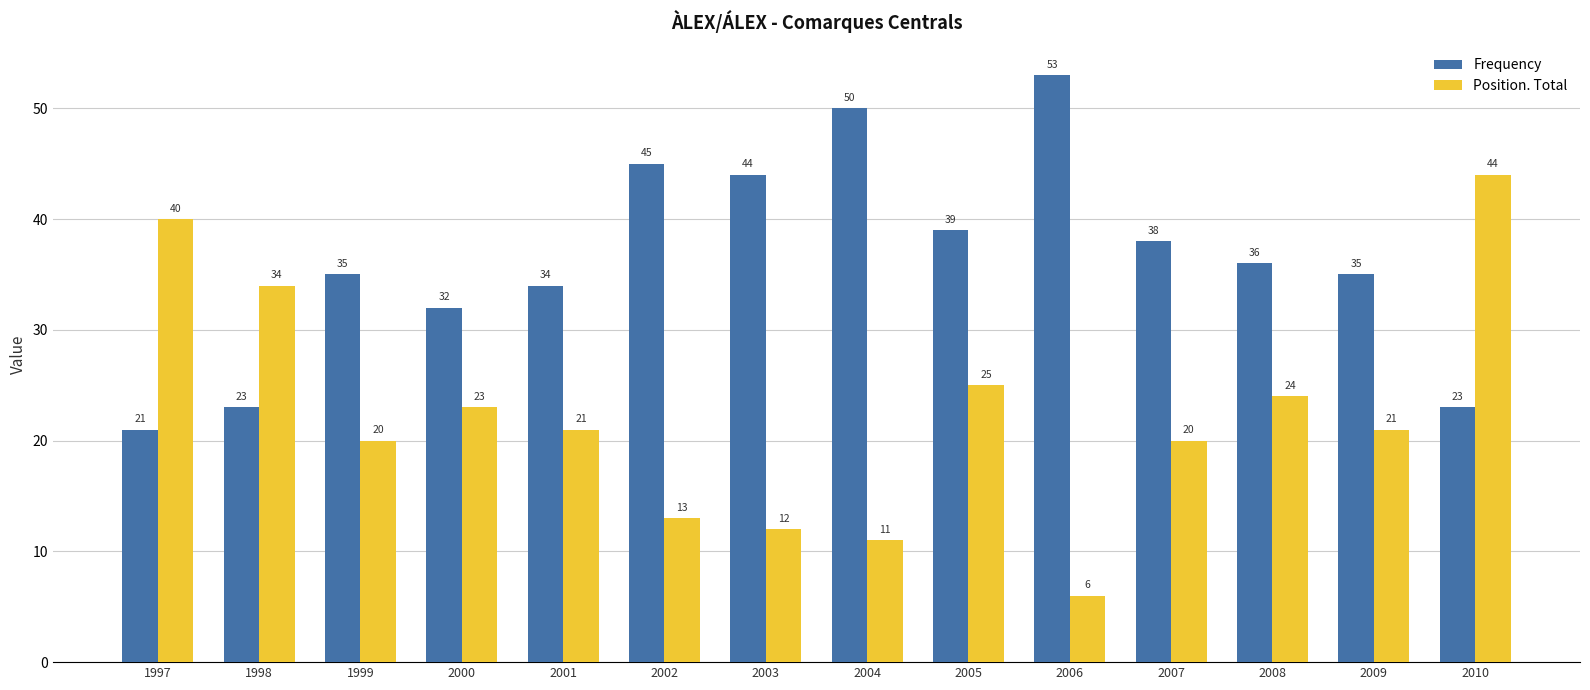

Rank the series by their maximum value, from lowest to highest.

Position. Total, Frequency